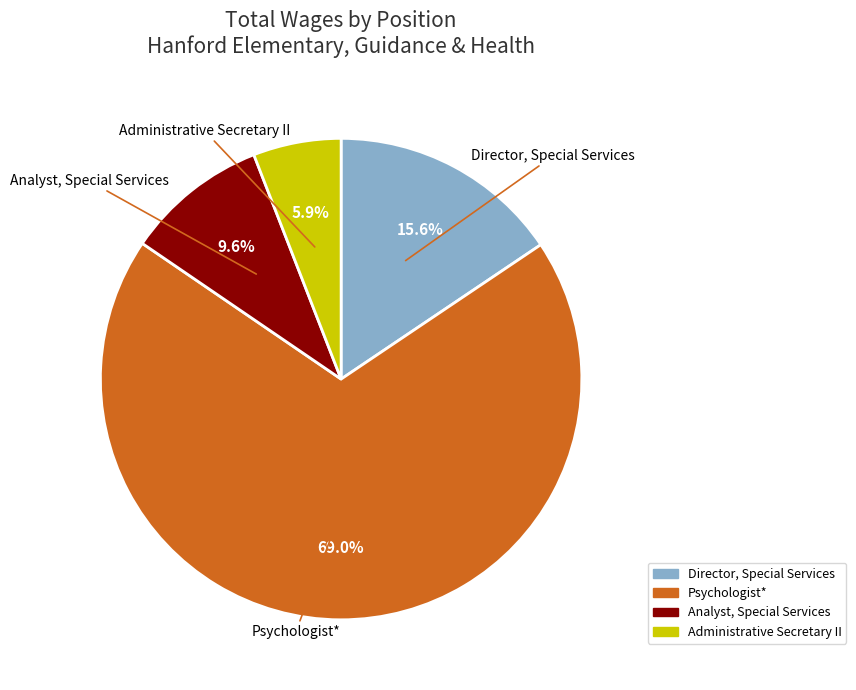

Which category has the smallest portion of the pie?

Administrative Secretary II